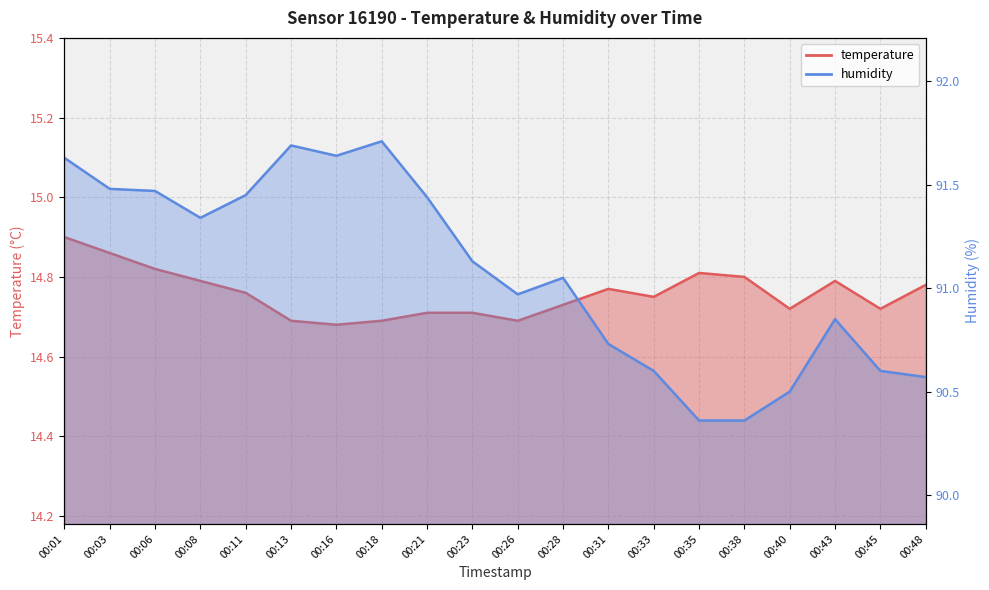

How many distinct data groups are displayed?

2